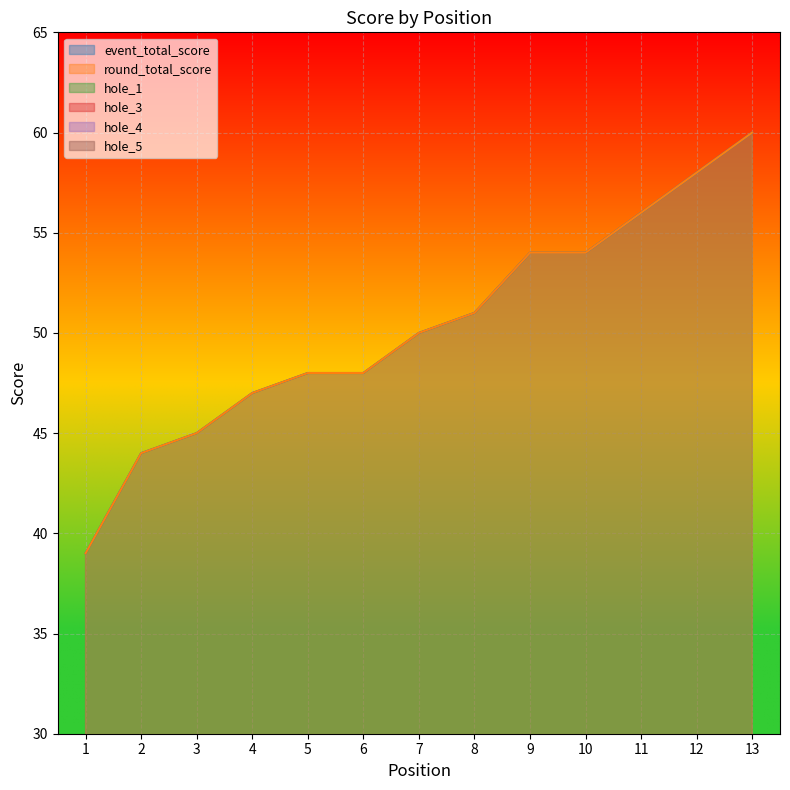

What is the sum of all hole_1 values?

31